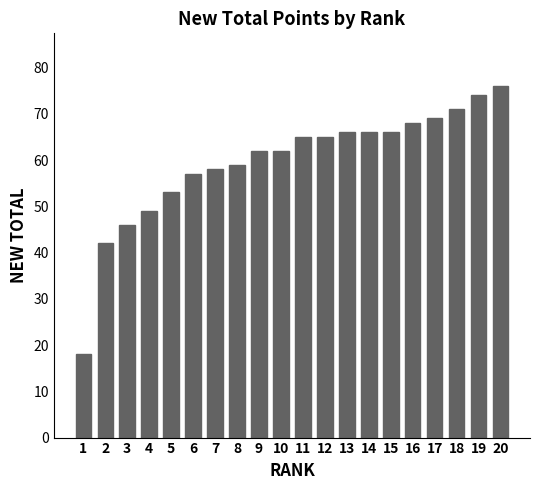

At which category does the chart reach its minimum across all series?

1